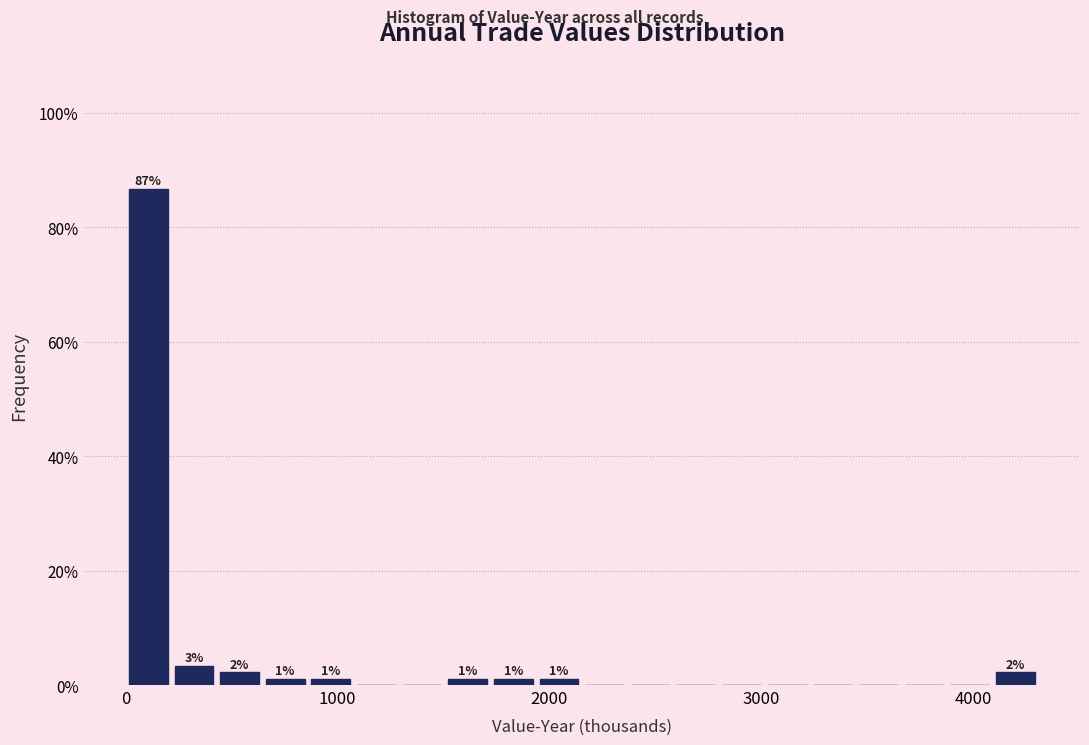

Around what value on the x-axis is the tallest bar? Give the approximate position of its centre, as read against the axis.

100